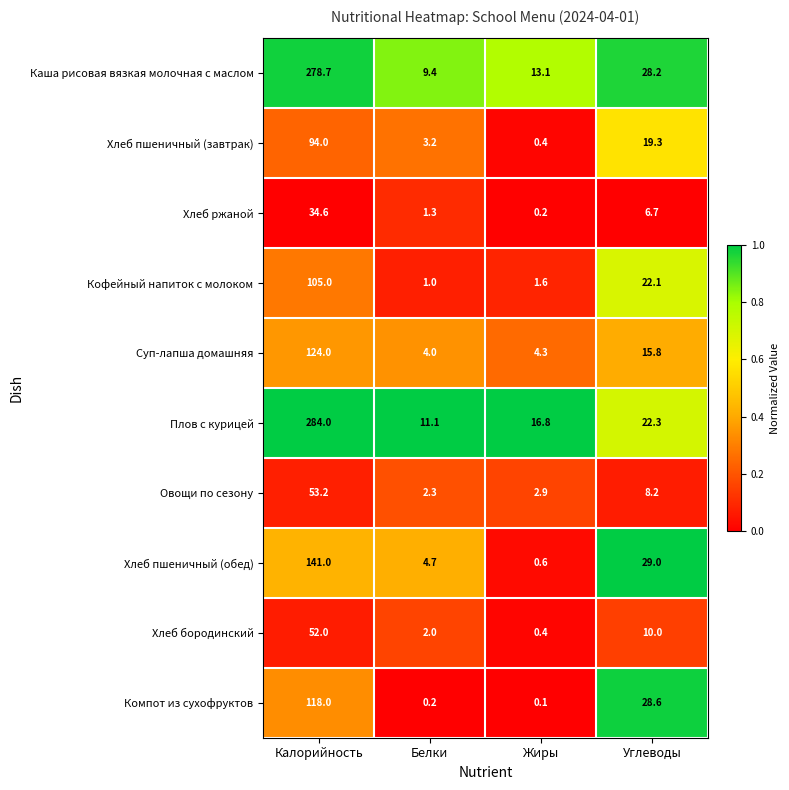

Which series has the widest spread of values?

Плов с курицей